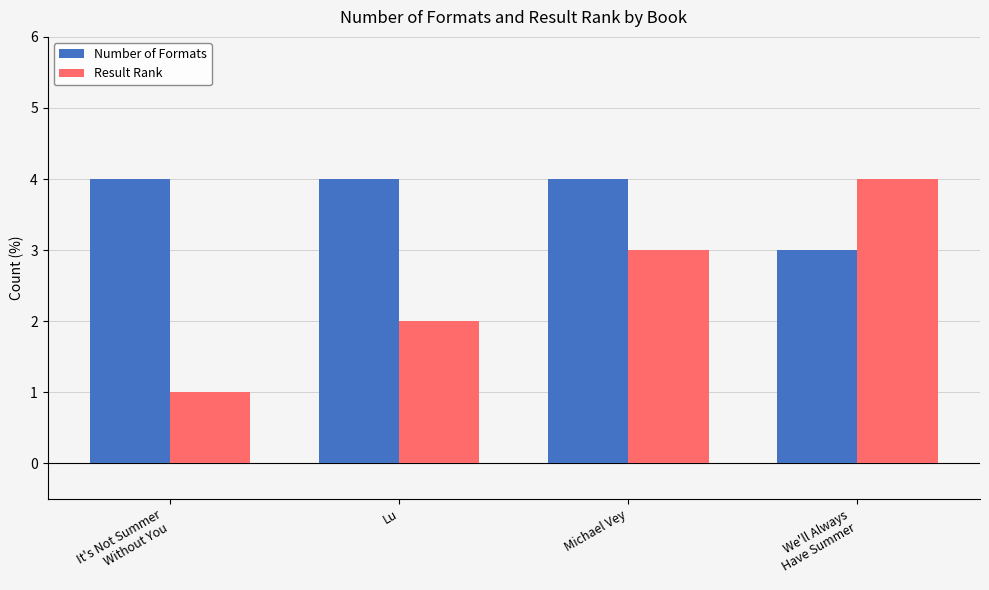

Which series changed the most between Lu and Michael Vey?

Result Rank